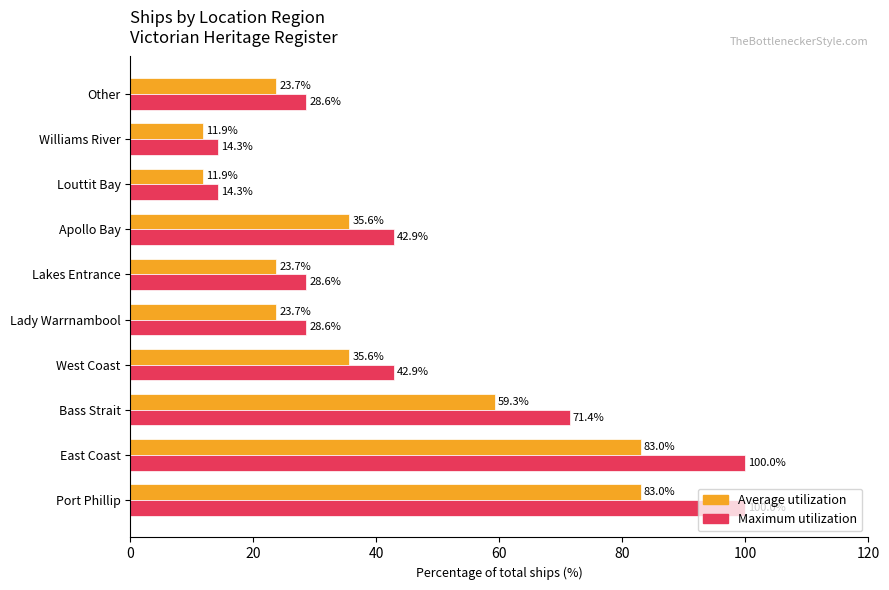

What is the maximum value shown in the chart?

100.0